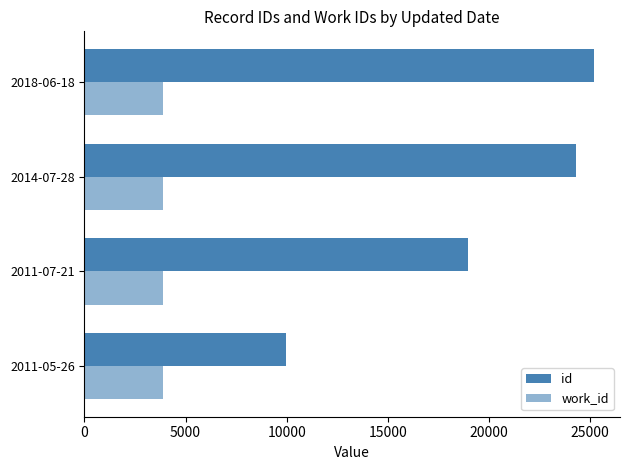

At how many categories does at least one series exceed 12494?

3